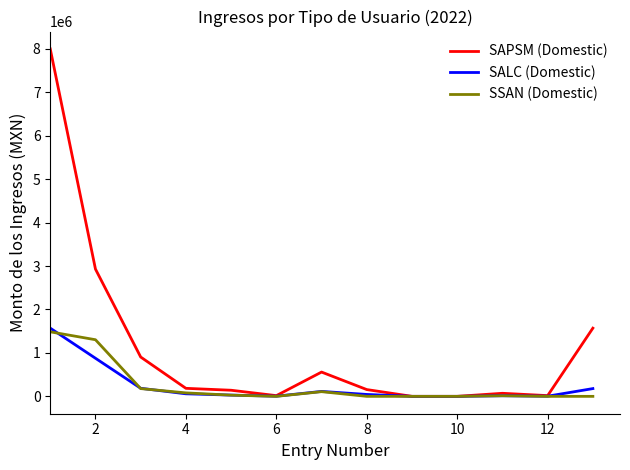

Count the number of categories in the chart.

13